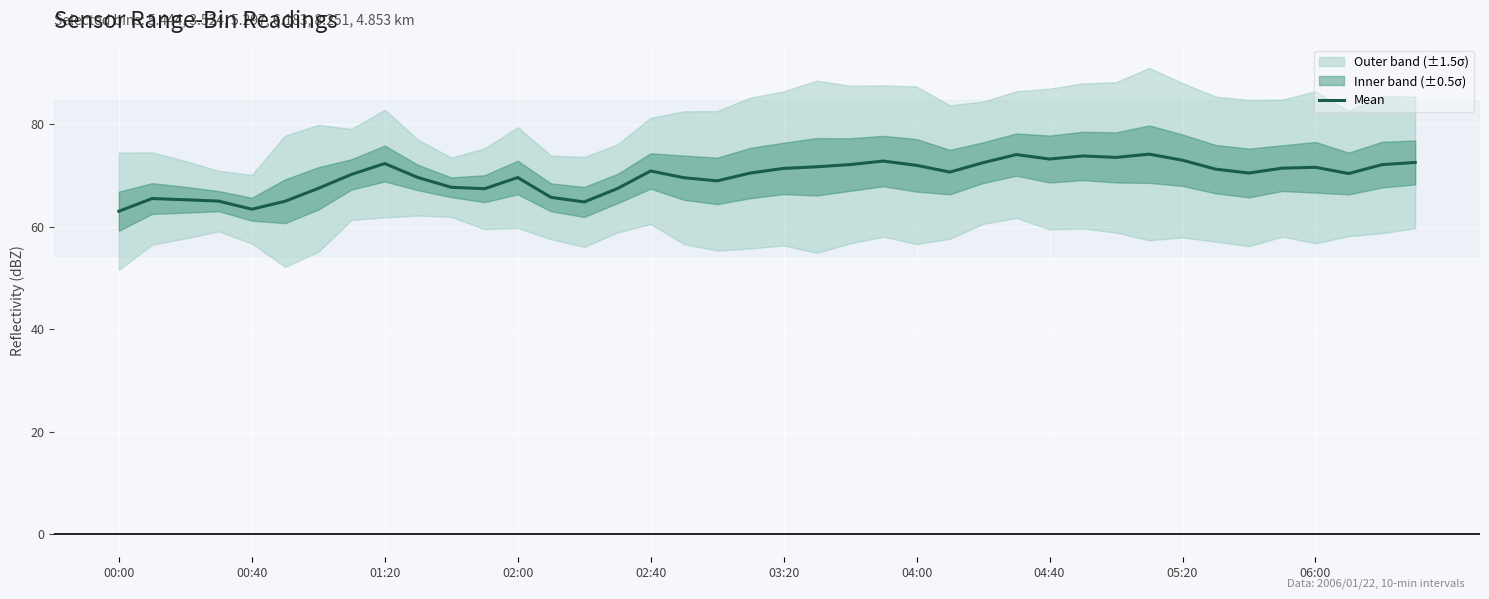

Is it true that Mean equals 70.9 at 02:40?

True